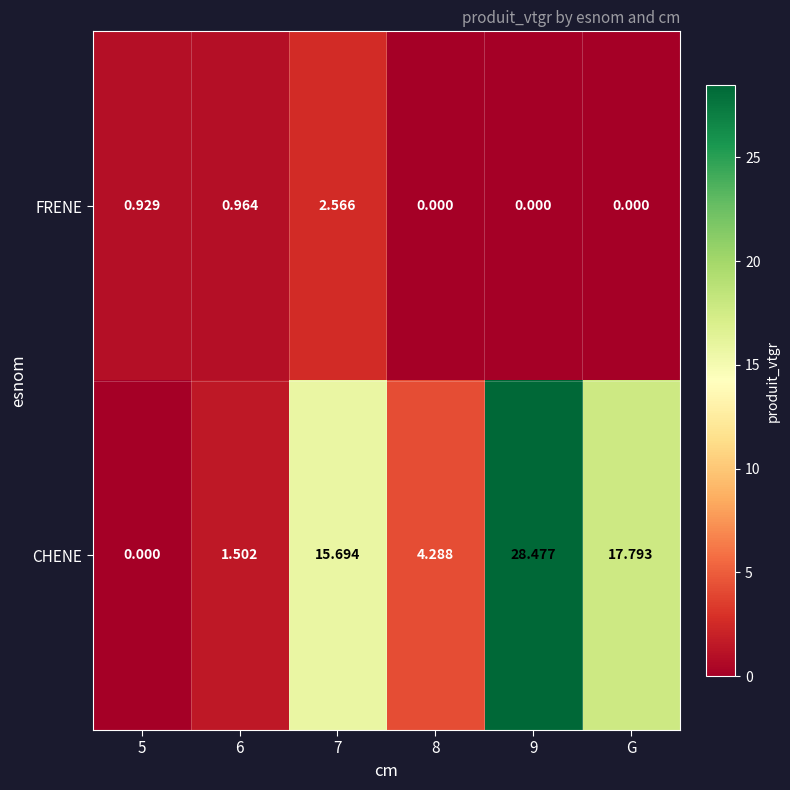

List the series in order of their peak value, highest first.

CHENE, FRENE